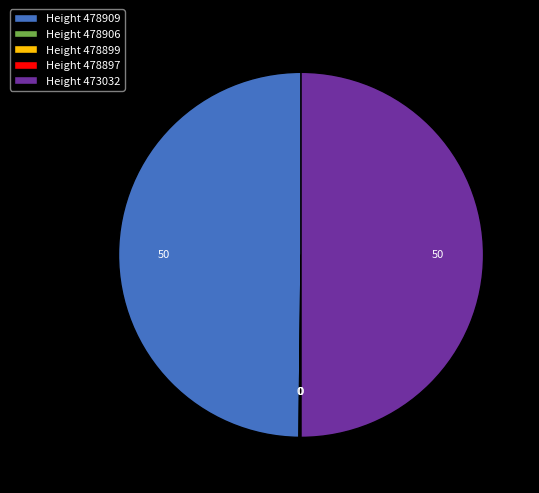

Does Height 478909 represent more than half of the total?

No